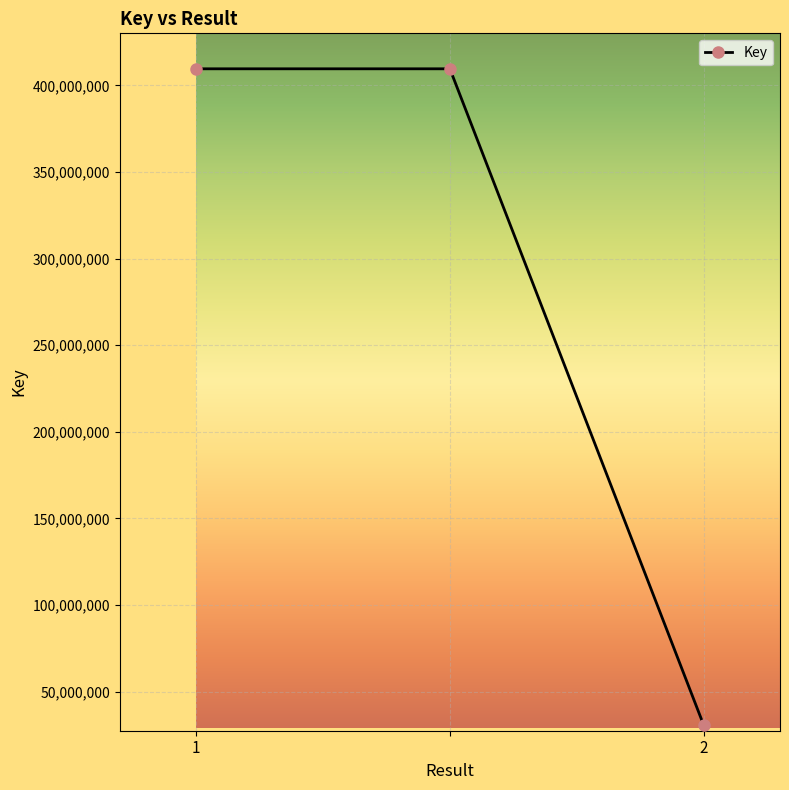

Reading left to right, what are all the values shown in this chart?

409615508	409615508	30424431